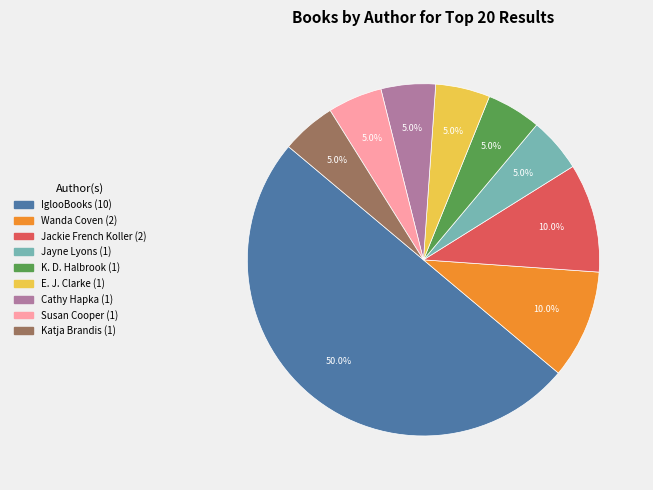

Which has a higher value, Susan Cooper or Jackie French Koller?

Jackie French Koller